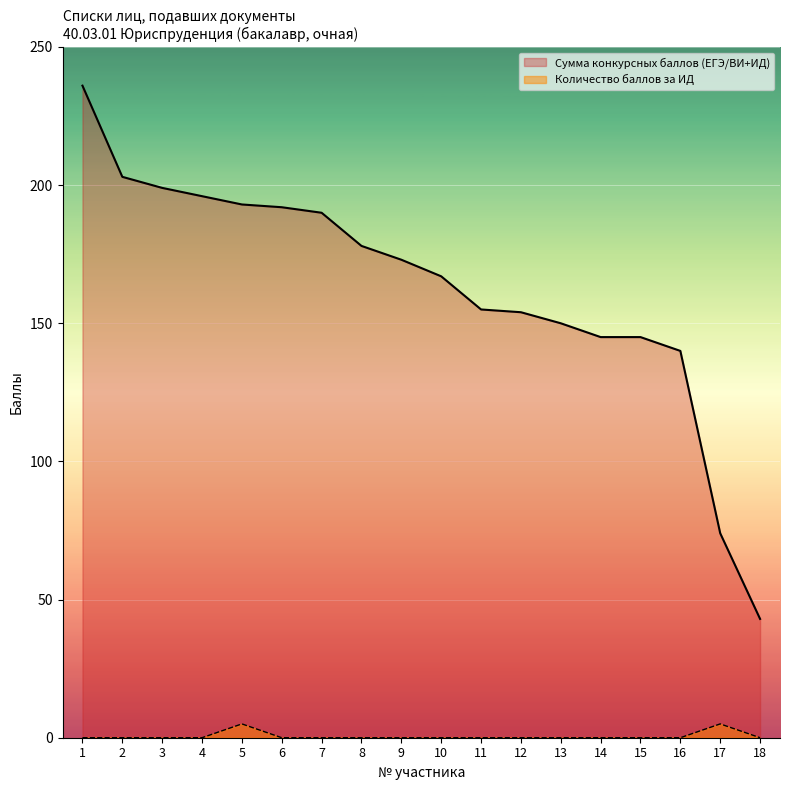

Does the chart display data point markers on the line(s)?

No